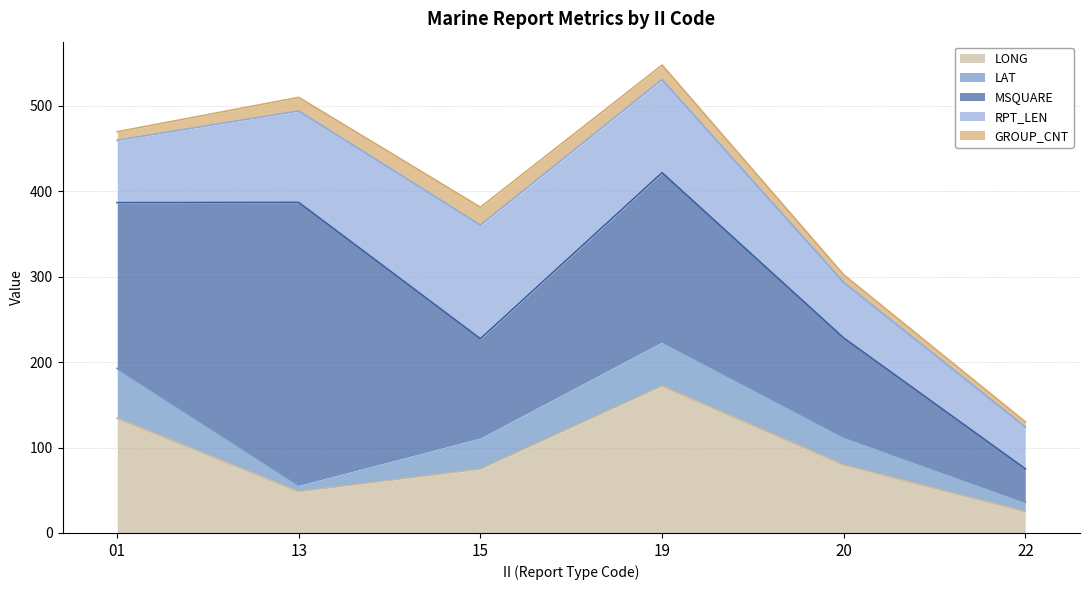

What is the total value across all series at 01?

469.7